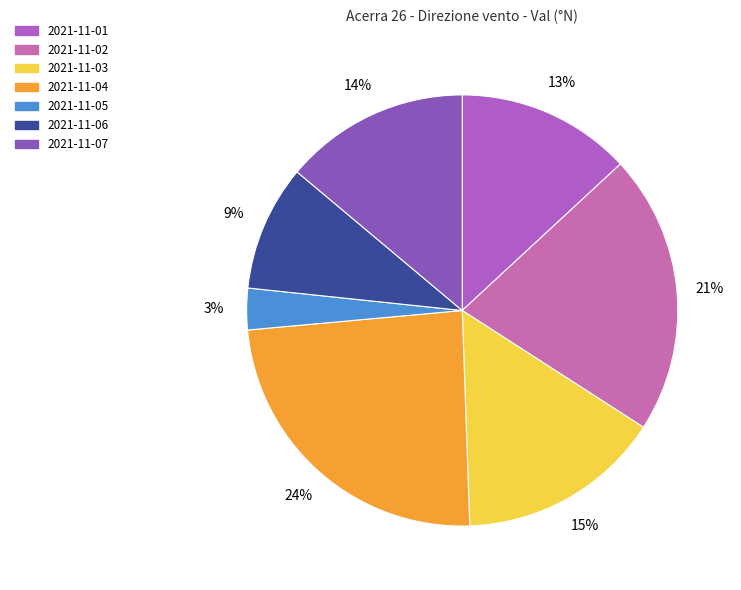

To the nearest percent, what is the difference between the 2021-11-04 and 2021-11-03 slice percentages?

9%